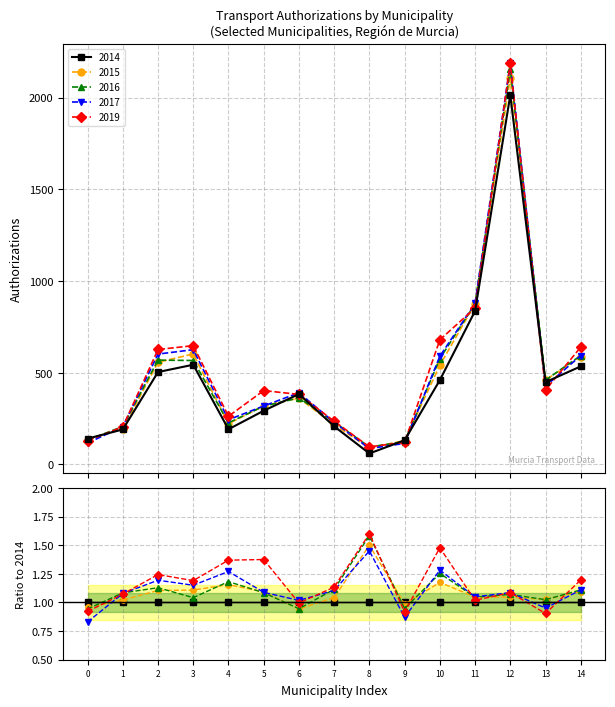

After their last crossing, which series has the higher values: 2015 or 2016?

2016